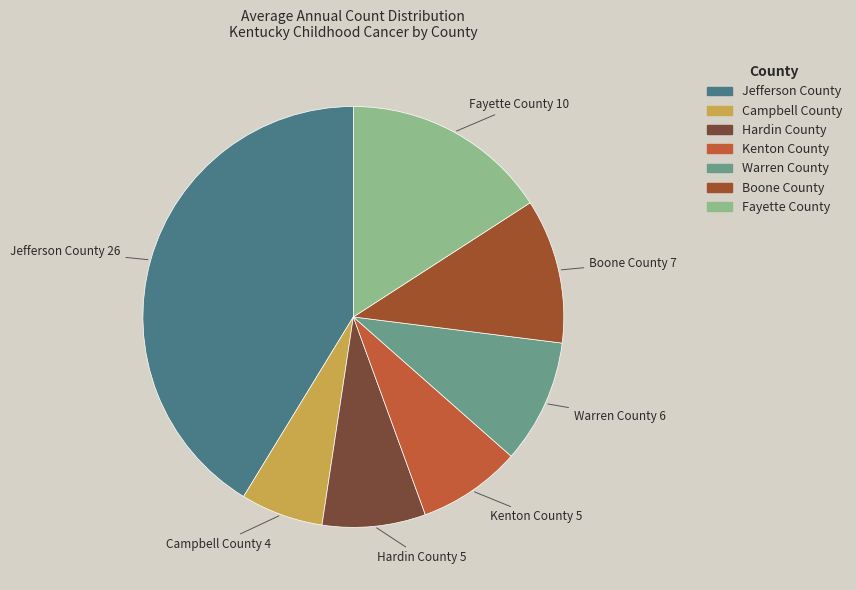

Do Warren County and Jefferson County together represent more than half of the pie?

Yes